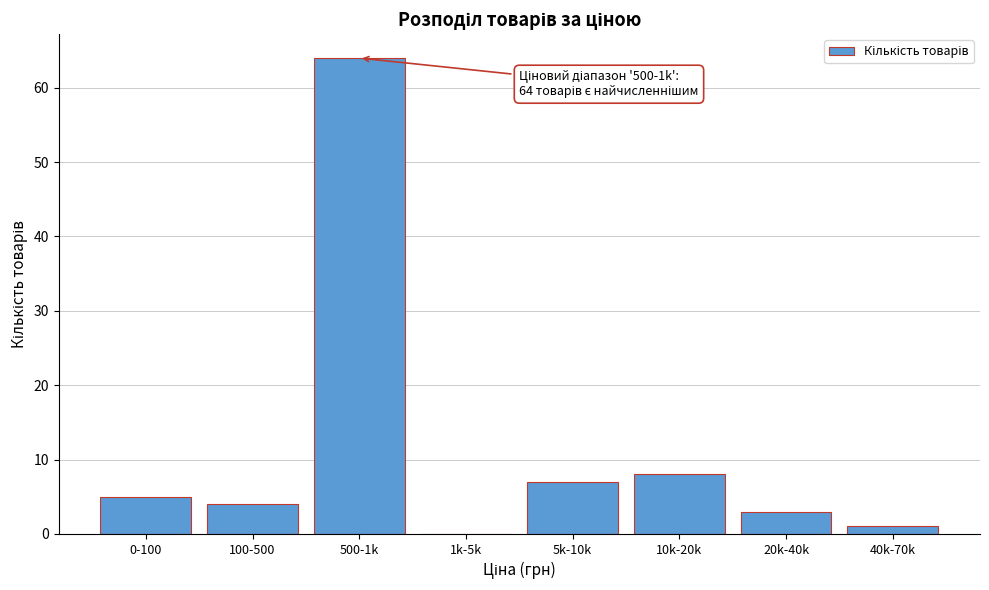

Reading right to left, list all the values displayed in this chart.

40k-70k=1	20k-40k=3	10k-20k=8	5k-10k=7	1k-5k=0	500-1k=64	100-500=4	0-100=5